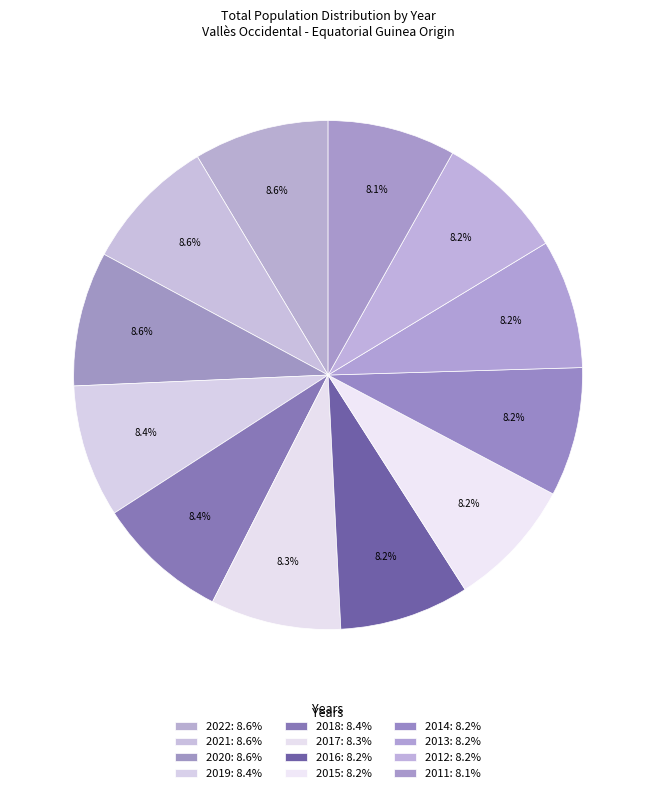

How many segments does this pie chart have?

12